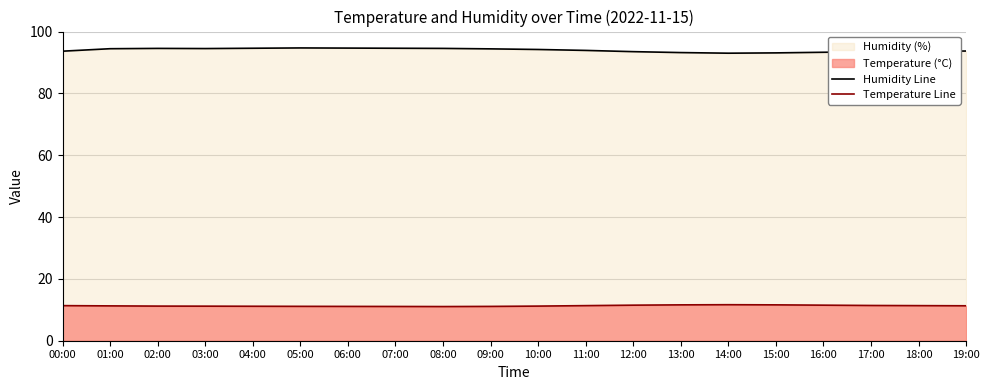

Is it true that Temperature Line equals 11.6 at 13:00?

True